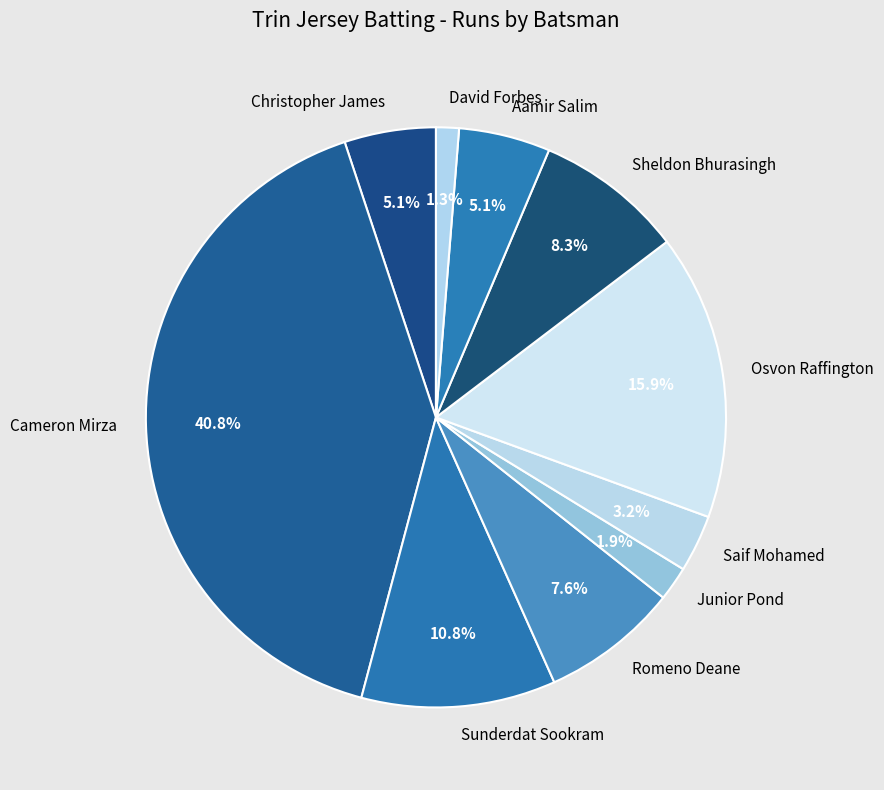

What percentage is the Sheldon Bhurasingh slice, to the nearest percent?

8%